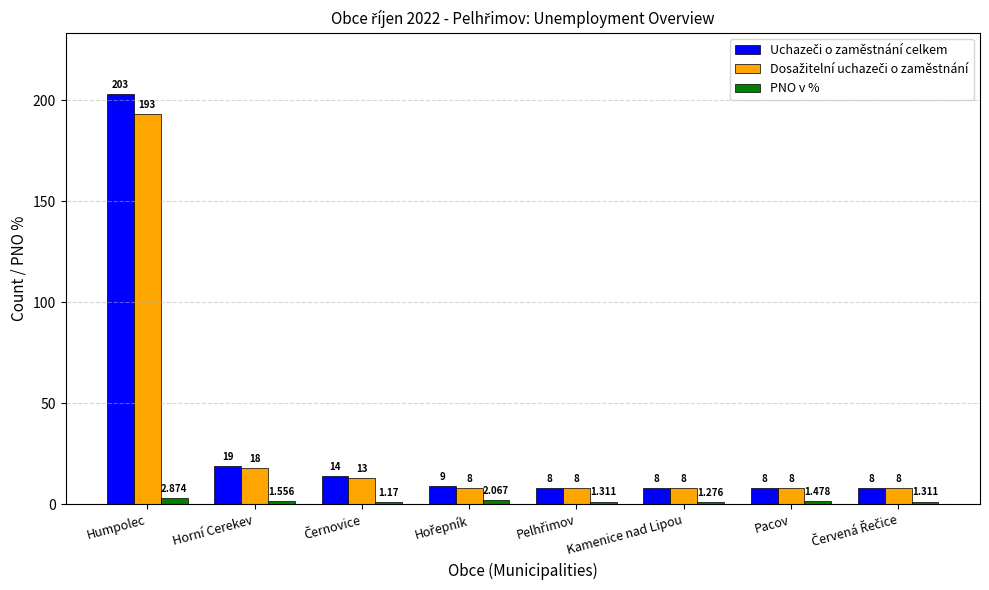

Are the bars horizontal?

No